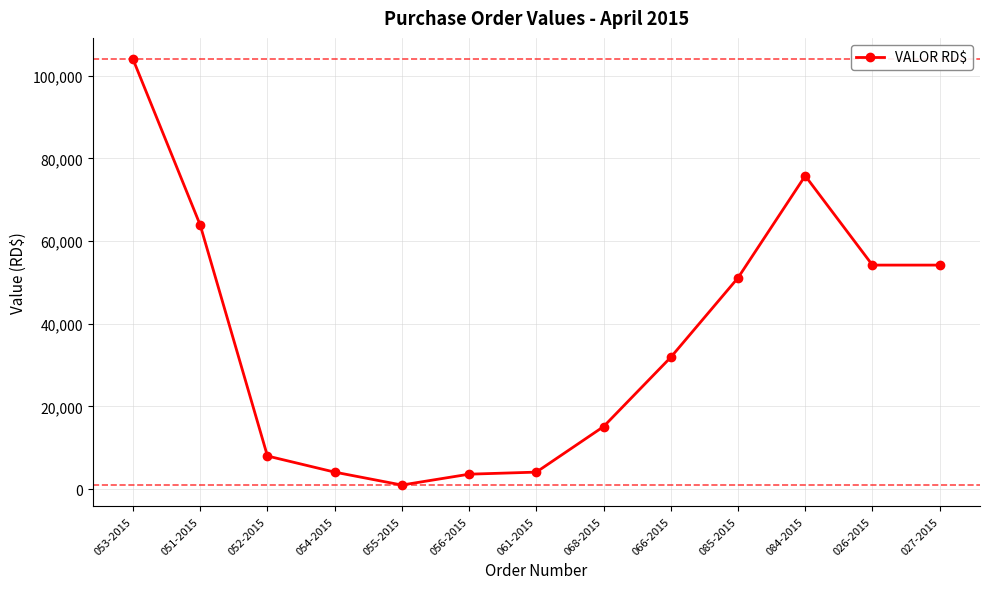

What is the difference between the maximum and minimum values?

103024.9